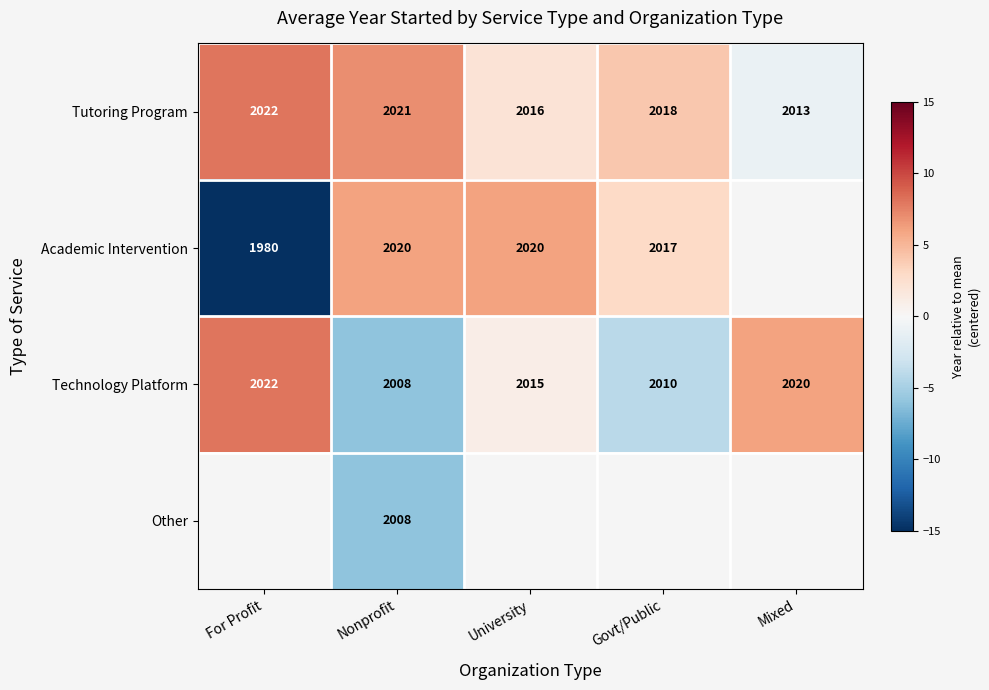

What is the greatest value displayed?

8.0